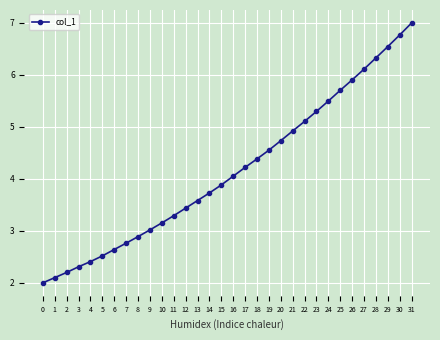

What is the sum of the values at 14 and 18?

8.1